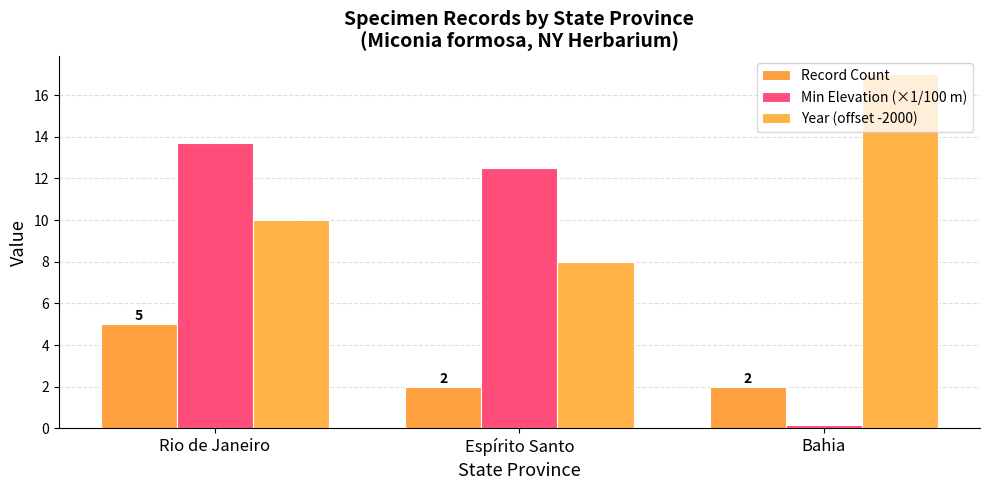

Which series has the largest total across all categories?

Year (offset -2000)